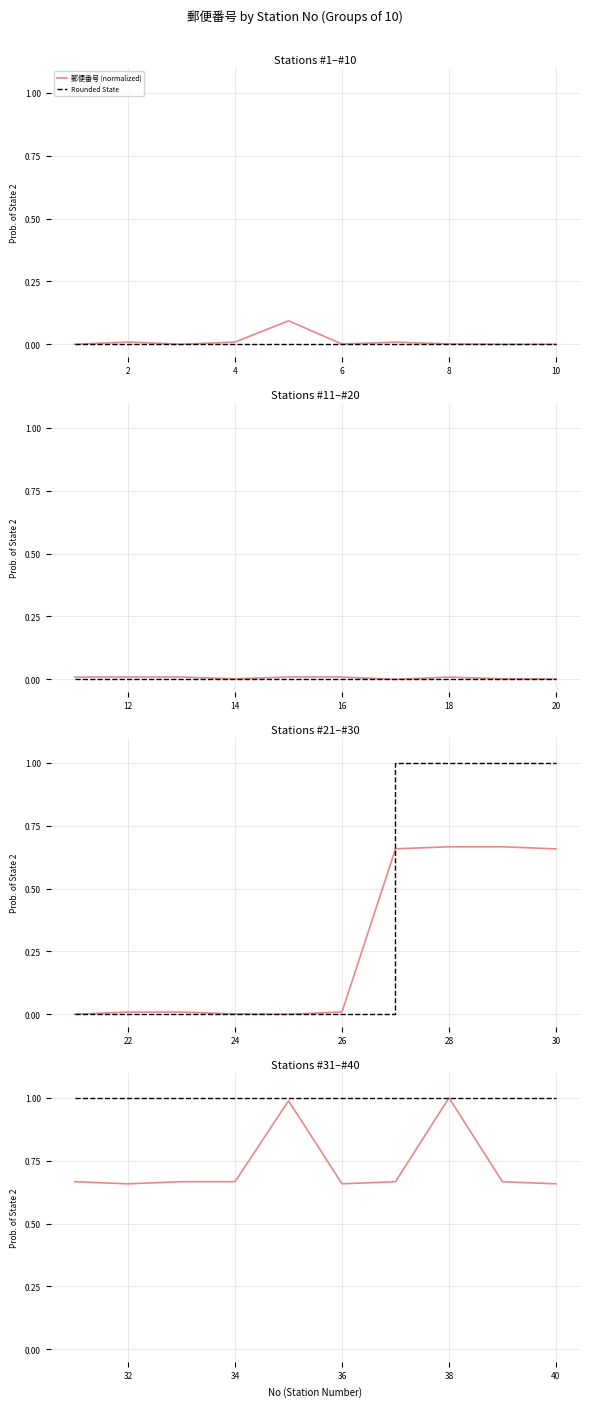

True or false: Rounded State and 郵便番号 (normalized) intersect in this chart.

False